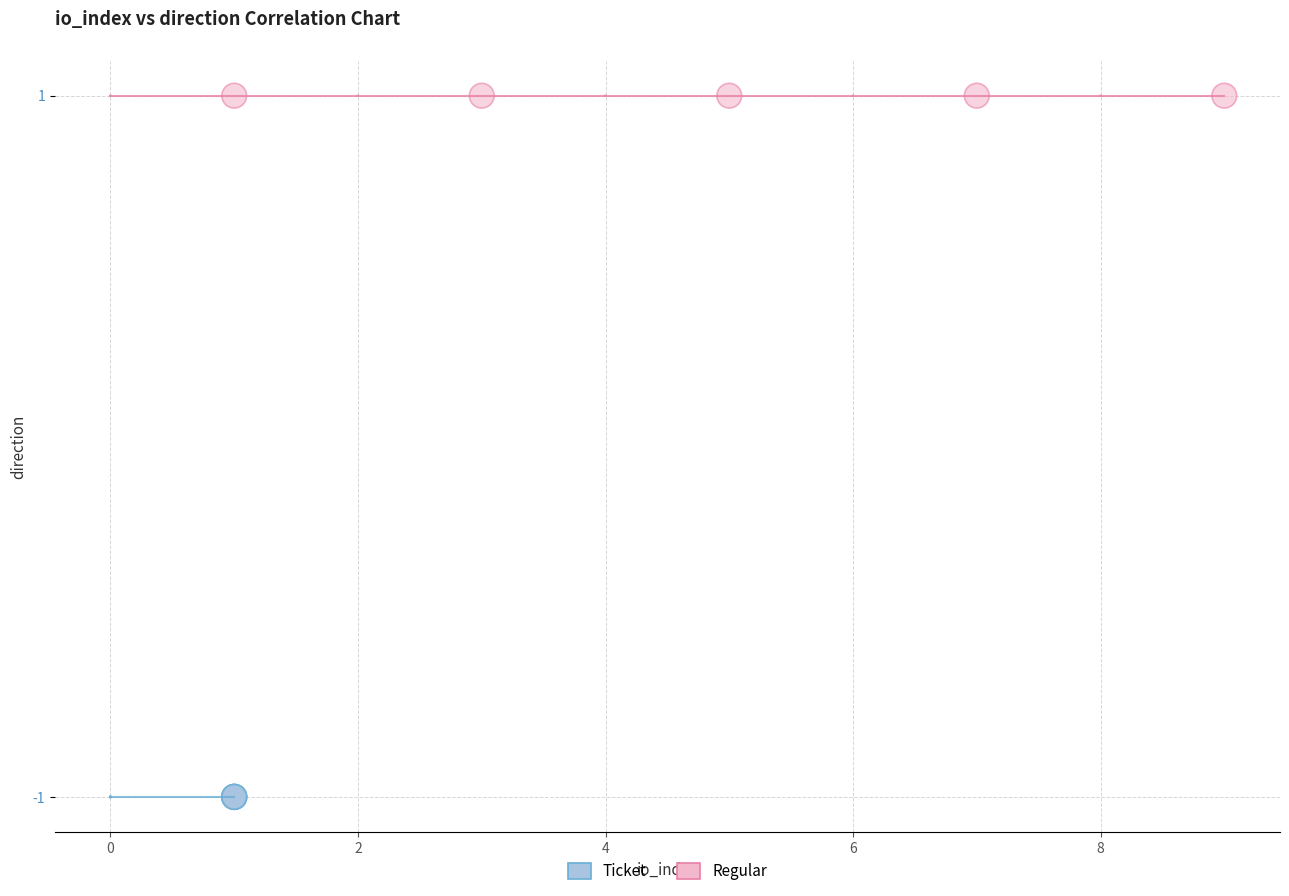

What are all the series names shown in the legend?

Ticket, Regular